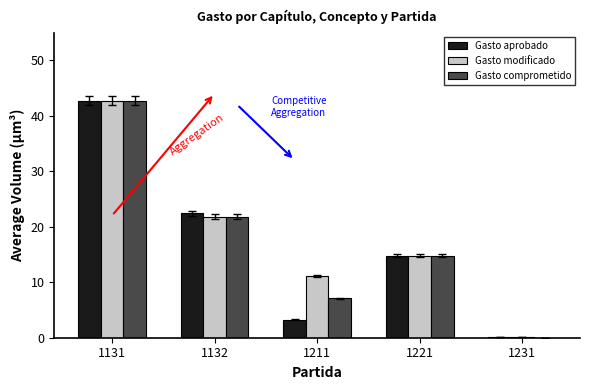

The value of Gasto comprometido at 1221 is 14.8. True or false?

True